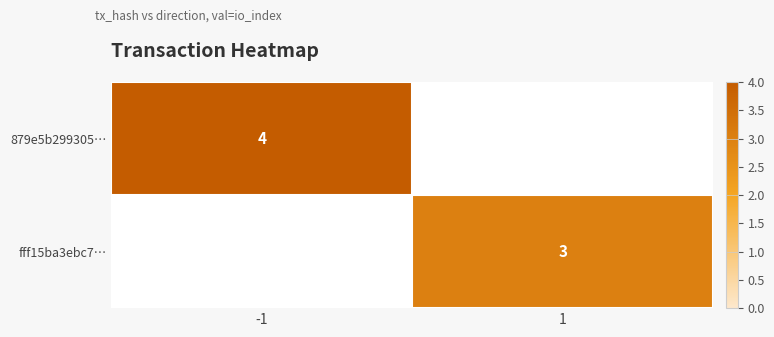

True or false: 879e5b299305… has a value of 4 at -1.

True